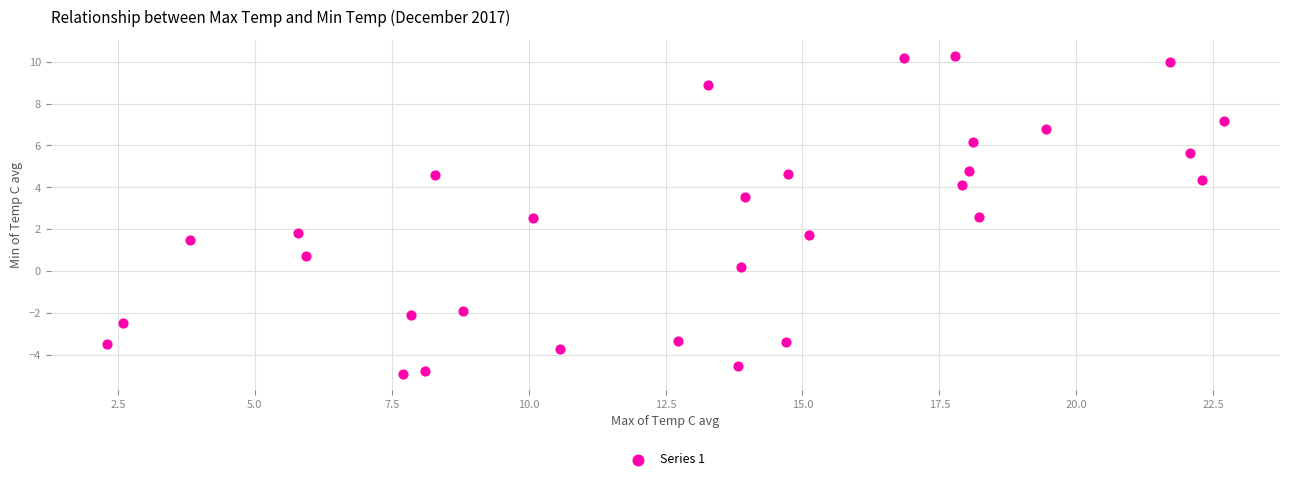

What is the range of Y values (max minus min)?

15.2